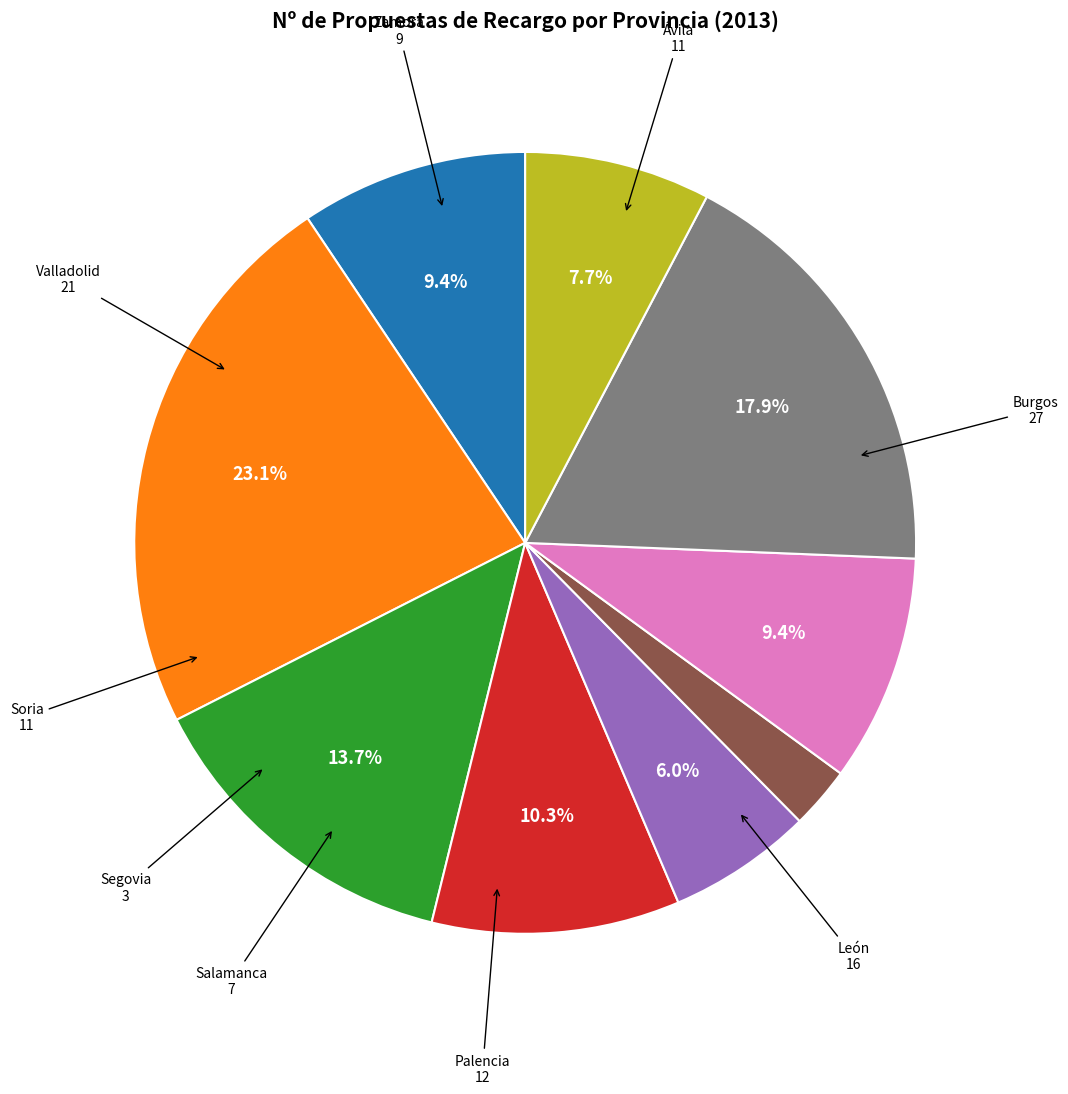

What is the largest slice in the pie chart?

Burgos